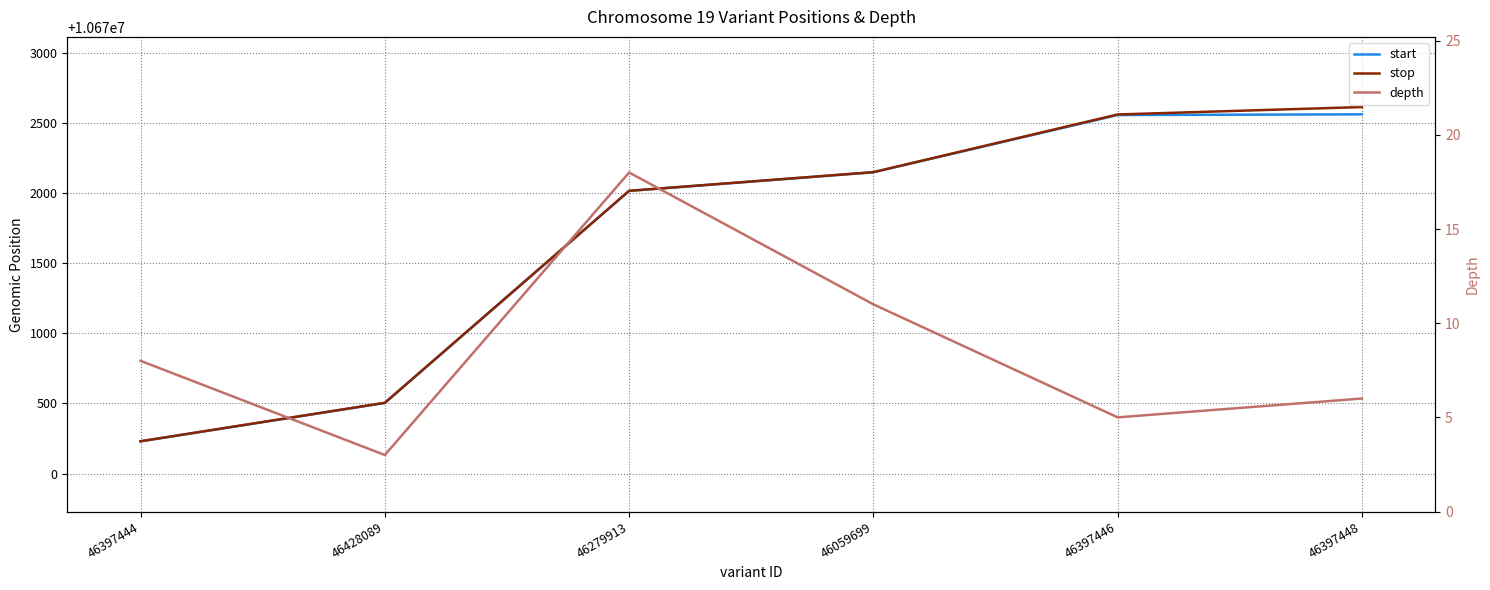

True or false: depth and start intersect in this chart.

False